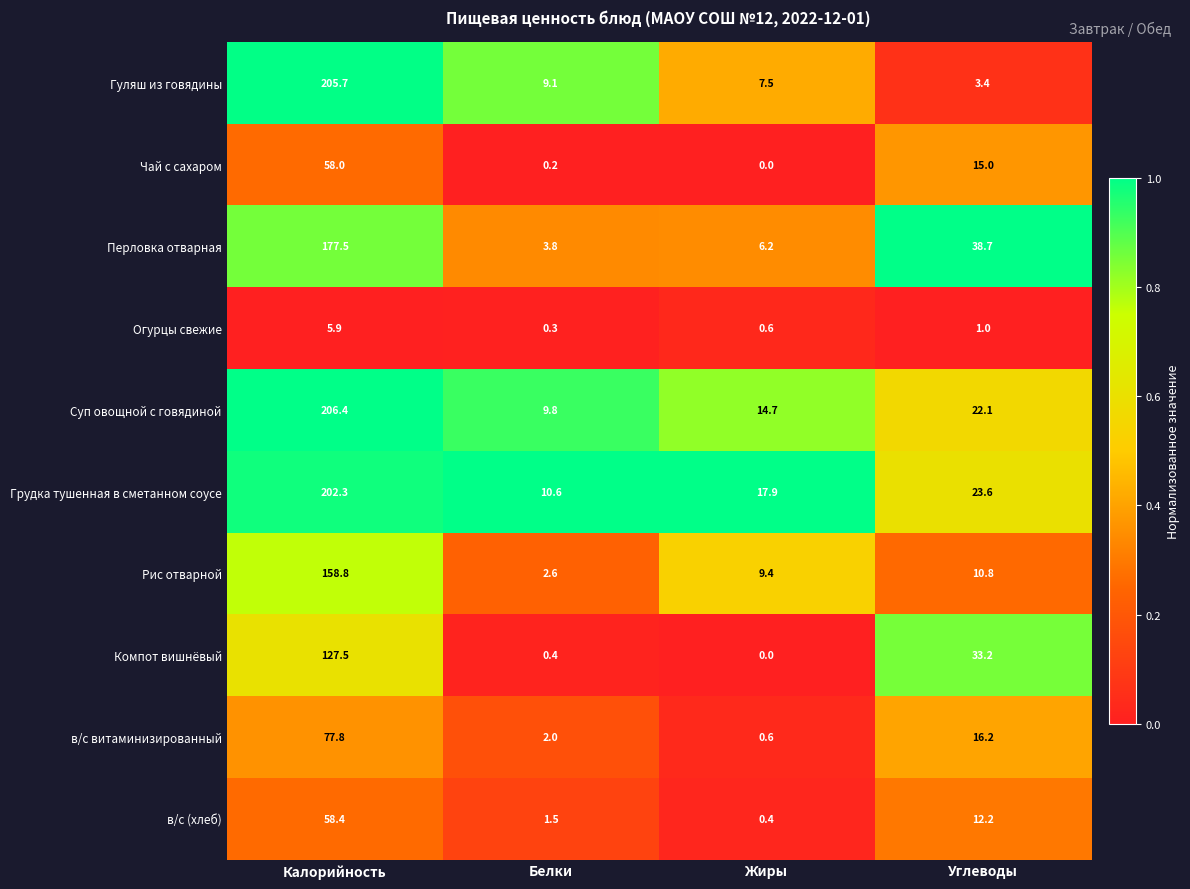

Which series has the widest spread of values?

Гуляш из говядины